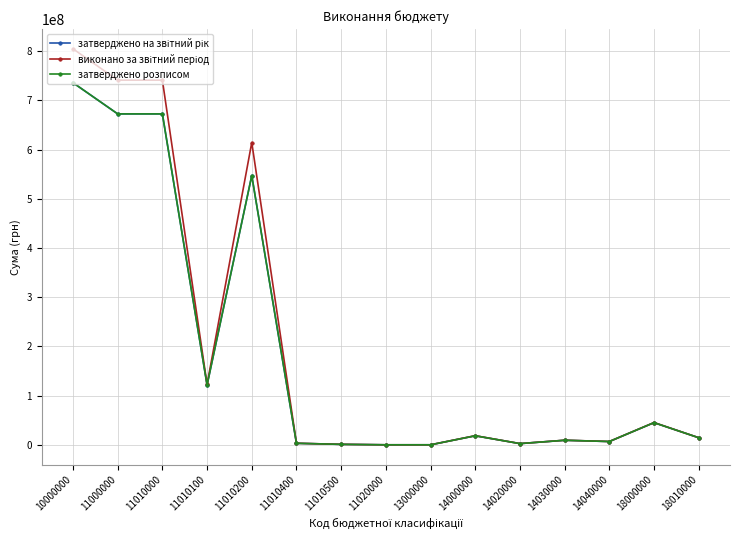

Reading left to right, transcribe all the data shown in this chart.

затверджено на звітний рік: 736076200.9	672721596.9	672709890.9	121527513.0	547240828.9	3031549.0	910000.0	11706.0	354.0	18319764.0	2449772.0	9203787.0	6666205.0	45034486.0	14394427.0
виконано за звітний період: 805000519.8	741293293.7	741281586.9	122682291.2	614511442.5	3171385.4	916467.7	11706.8	355.0	18495252.6	2480032.8	9304072.8	6711147.1	45211618.5	14409385.6
затверджено розписом: 736076200.9	672721596.9	672709890.9	121527513.0	547240828.9	3031549.0	910000.0	11706.0	354.0	18319764.0	2449772.0	9203787.0	6666205.0	45034486.0	14394427.0